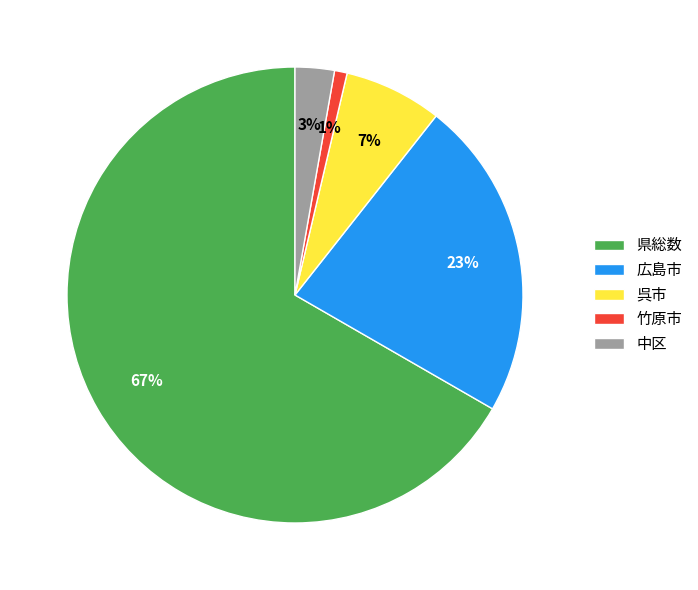

To the nearest percent, what is the average slice percentage?

20%